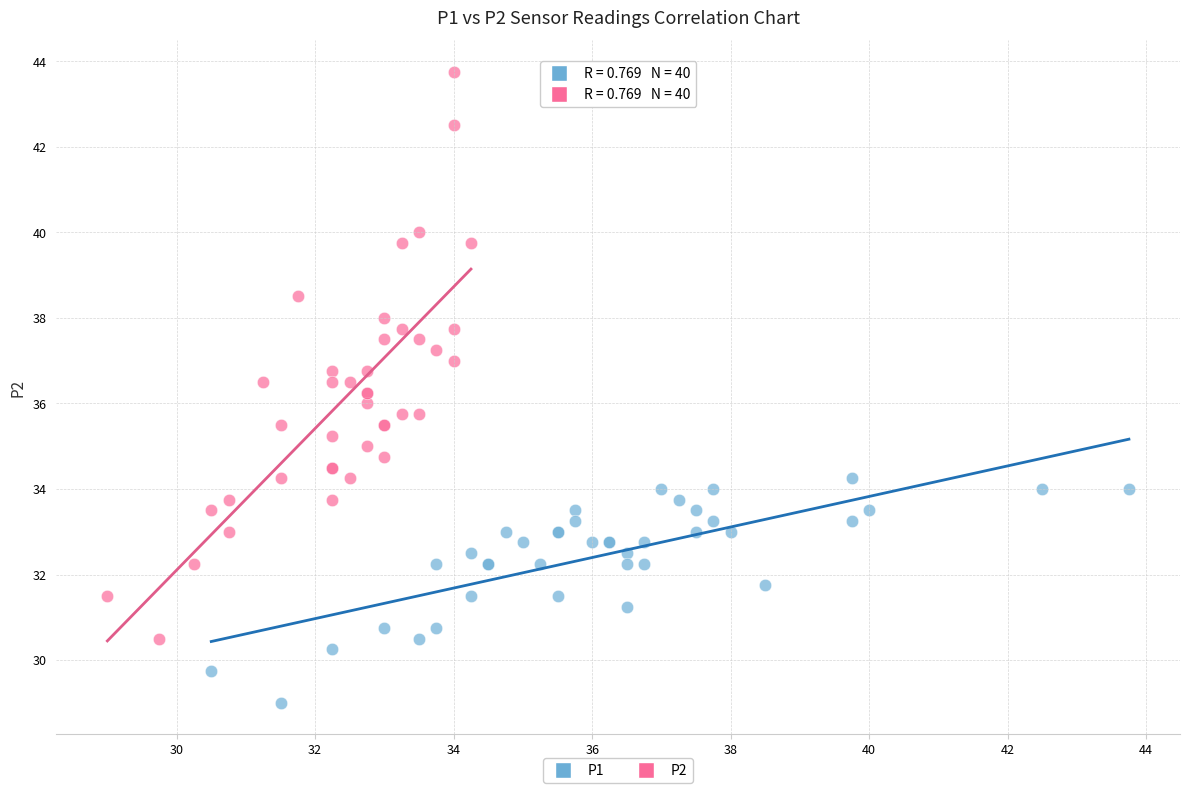

Which series reaches the minimum Y coordinate?

P1